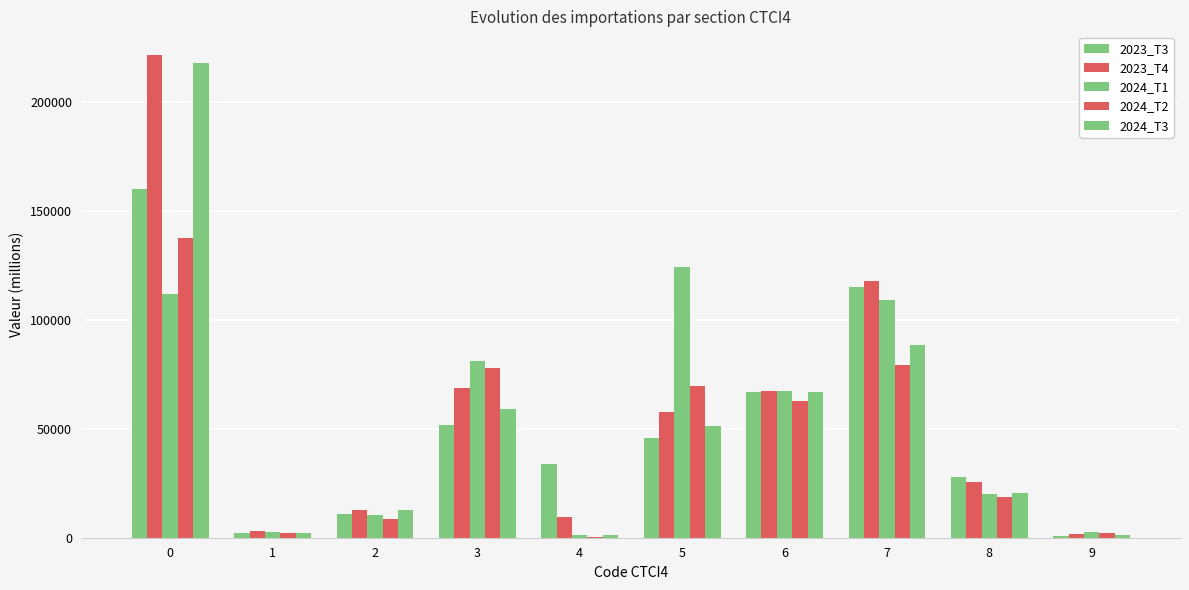

What is the difference between the highest and lowest values at 1?

1281.1